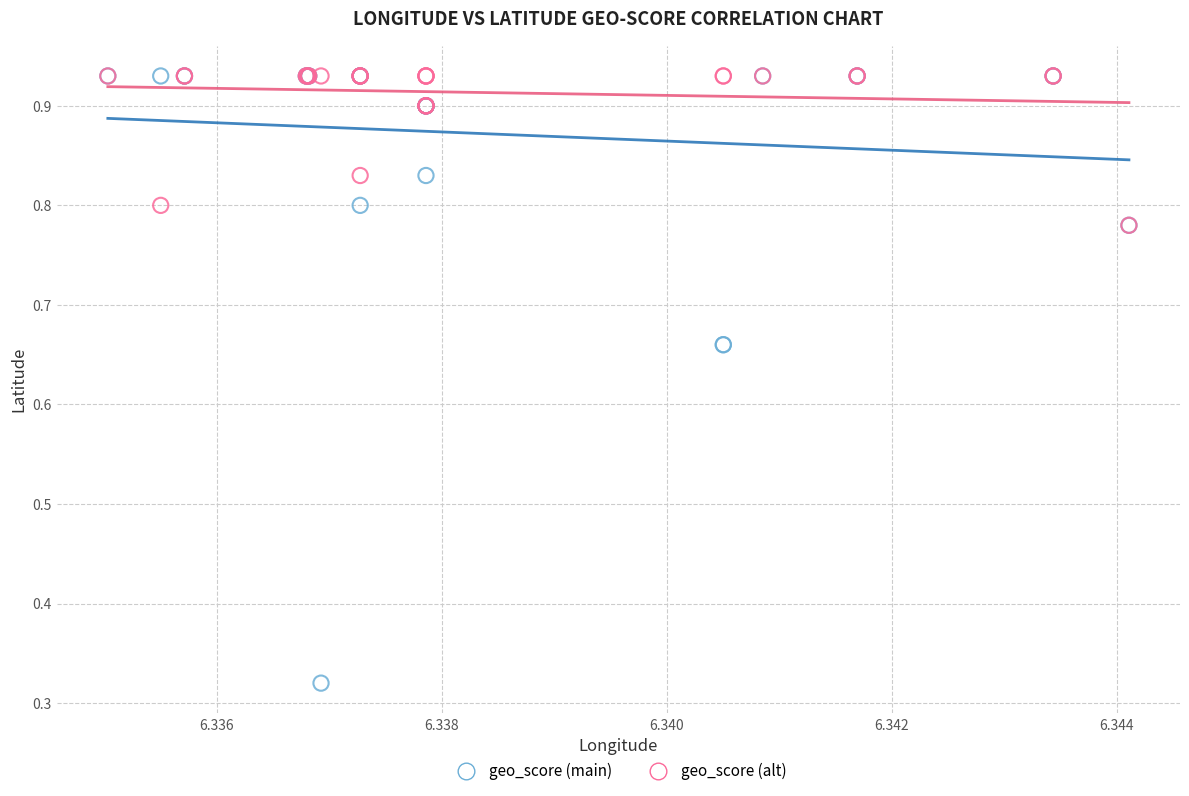

Which series has the largest Y range (max minus min)?

geo_score (main)